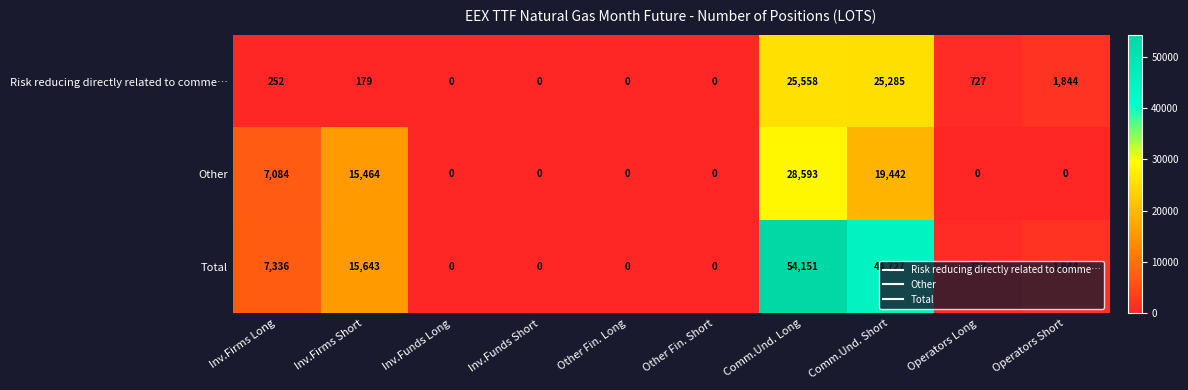

Which label corresponds to the largest value in the chart?

Comm.Und. Long